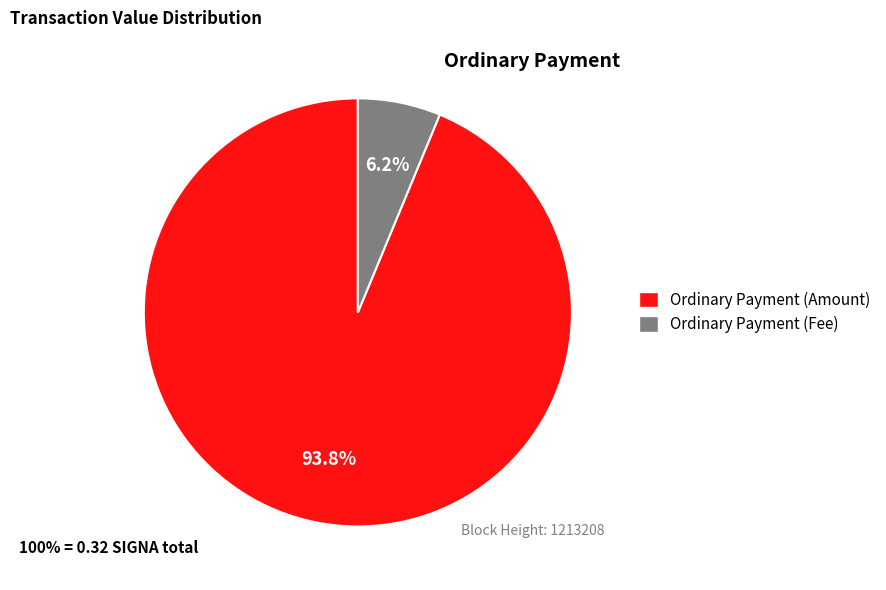

Is Ordinary Payment (Amount) the majority of the pie?

Yes